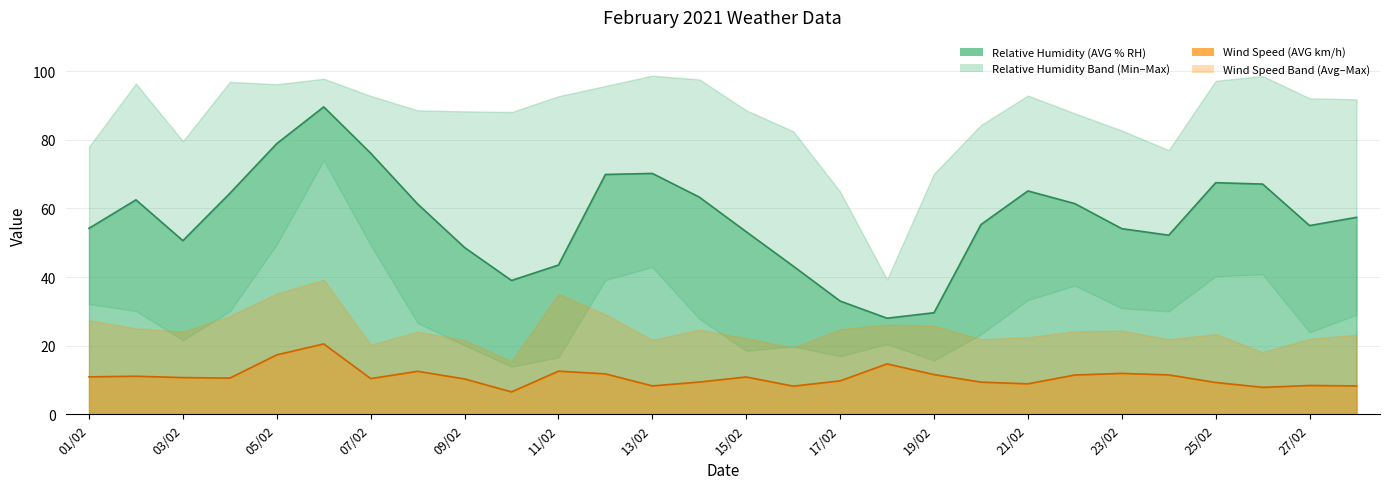

Where does the Relative Humidity (MAX % RH) series first go above 91?

02/02